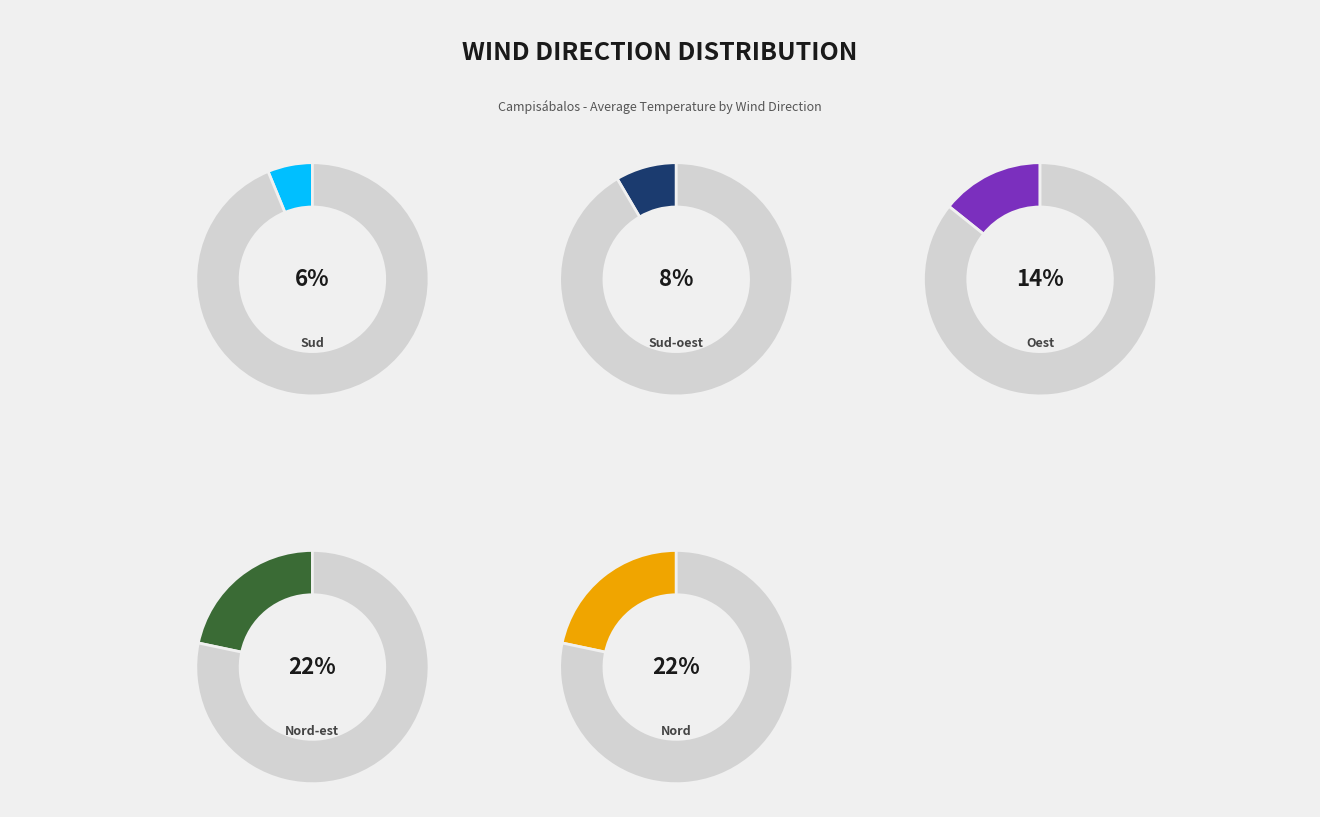

What is the change in value from Oest to Nord?

+7.3